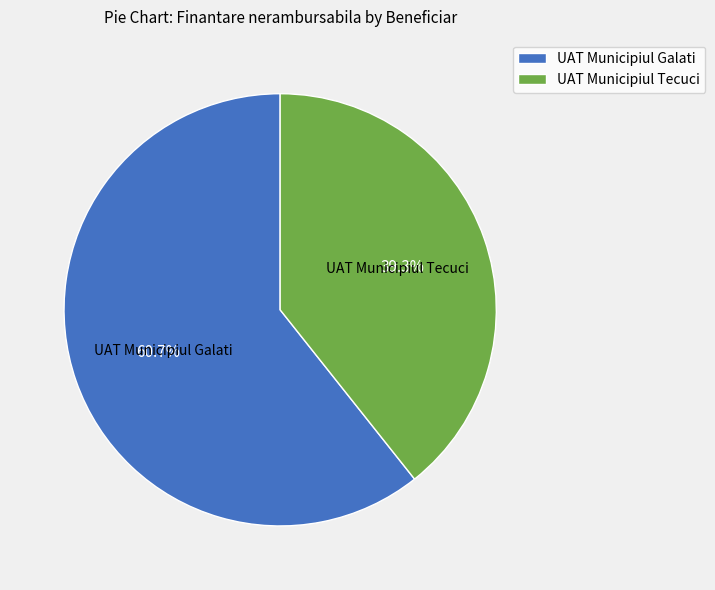

Count the number of slices in the pie.

2